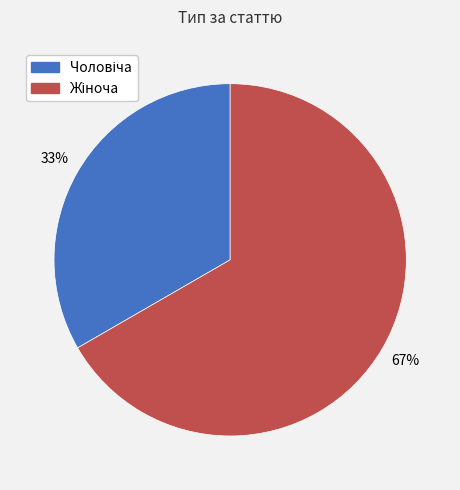

To the nearest percent, what is the average slice percentage?

50%